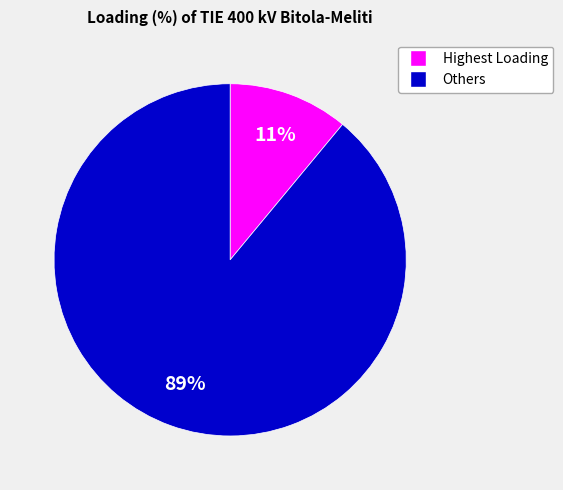

How many slices are in this pie chart?

2